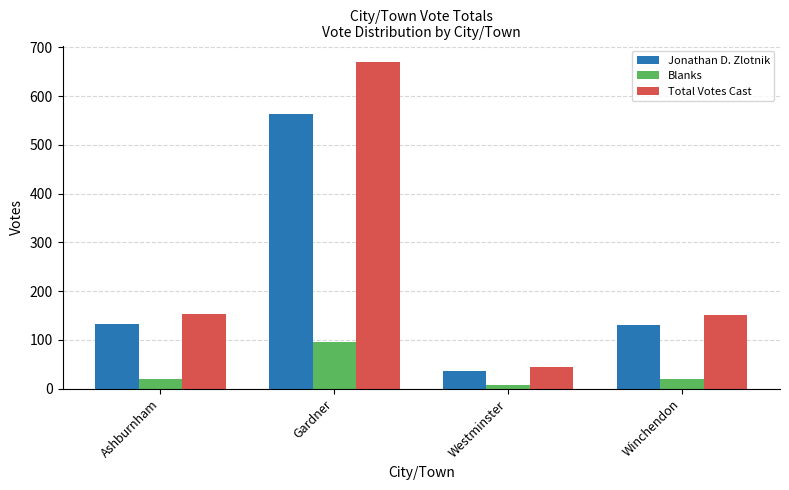

At Winchendon, list the series in order from largest to smallest.

Total Votes Cast, Jonathan D. Zlotnik, Blanks